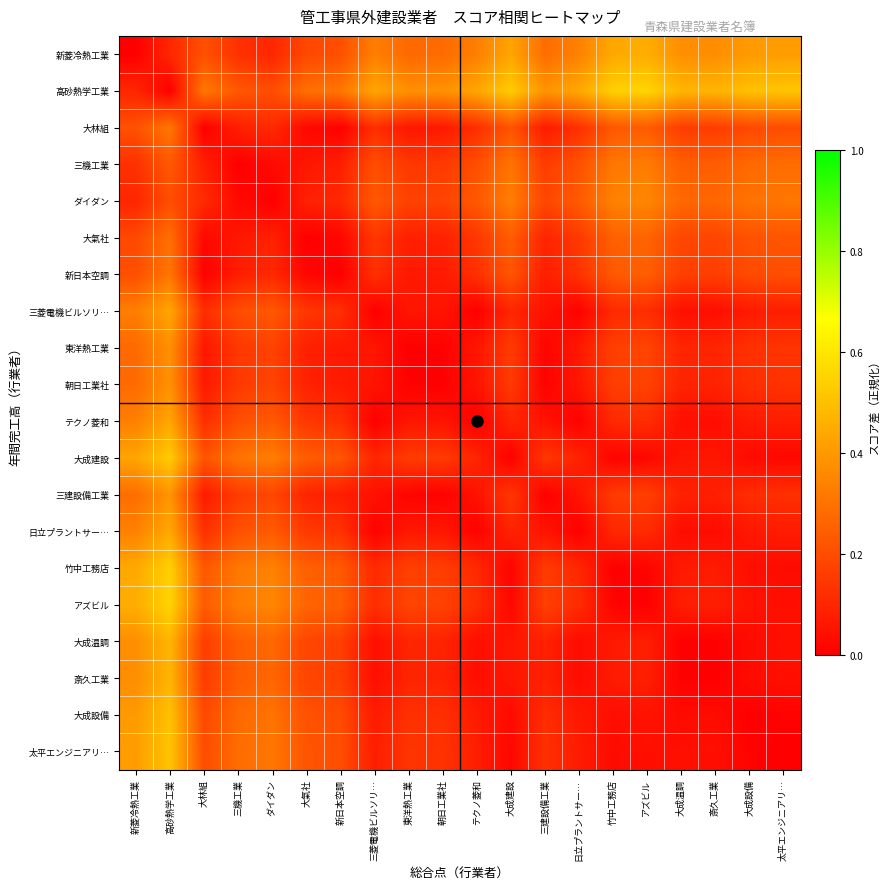

What is the greatest value displayed?

0.6